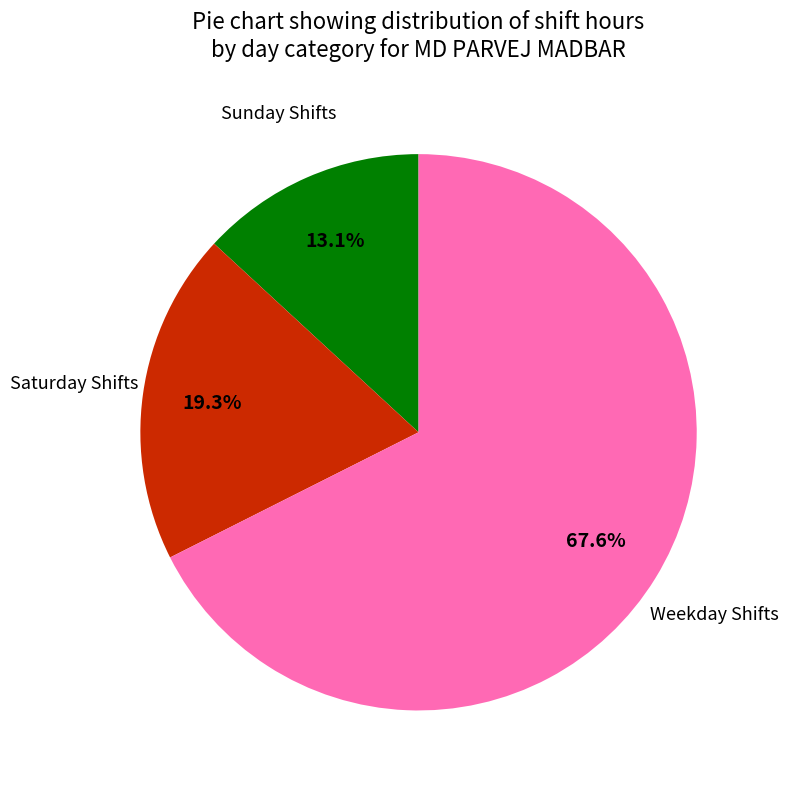

Is there any slice that represents more than half of the pie?

Yes